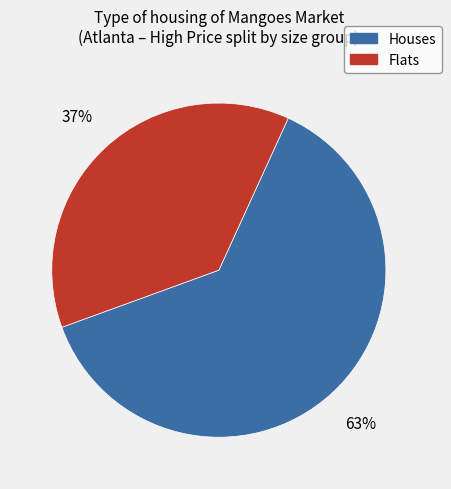

To the nearest percent, what is the average slice percentage?

50%